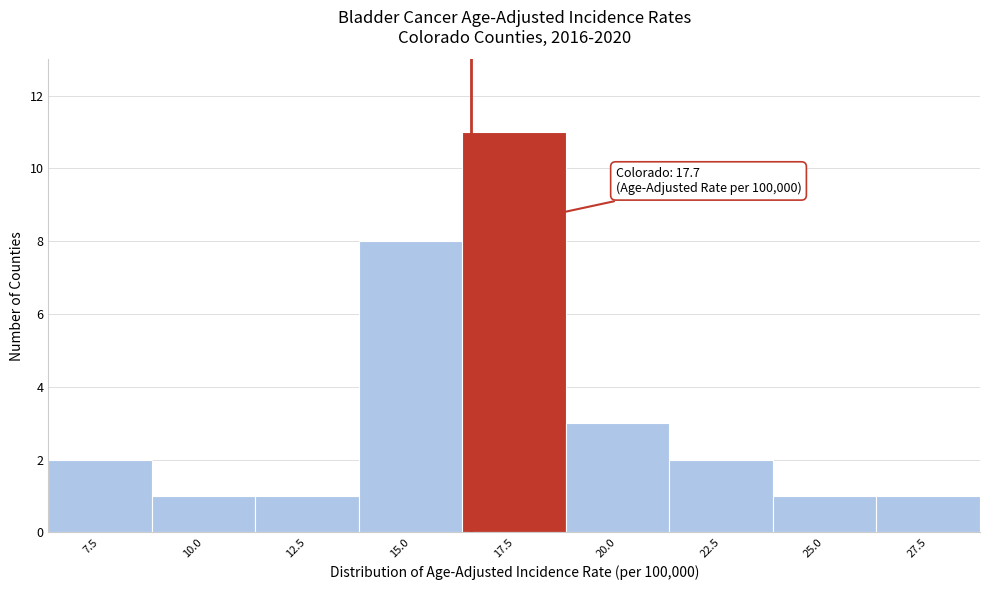

Reading right to left, list all the values displayed in this chart.

27.5=1	25.0=1	22.5=2	20.0=3	17.5=11	15.0=8	12.5=1	10.0=1	7.5=2